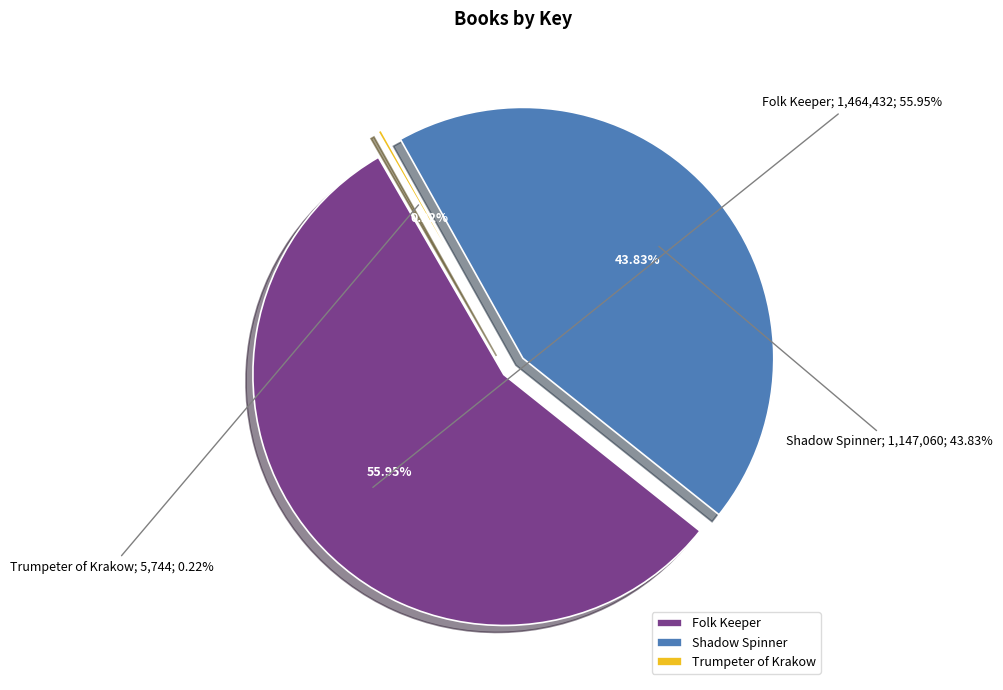

Which category has the smallest portion of the pie?

Trumpeter of Krakow